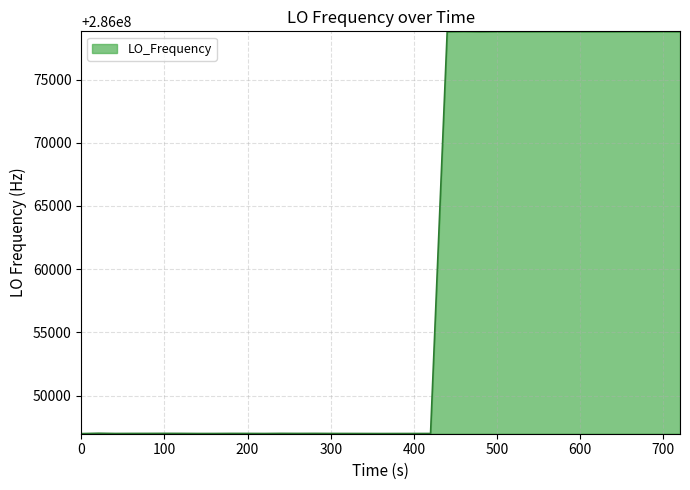

What is the minimum value shown in the chart?

286046987.4